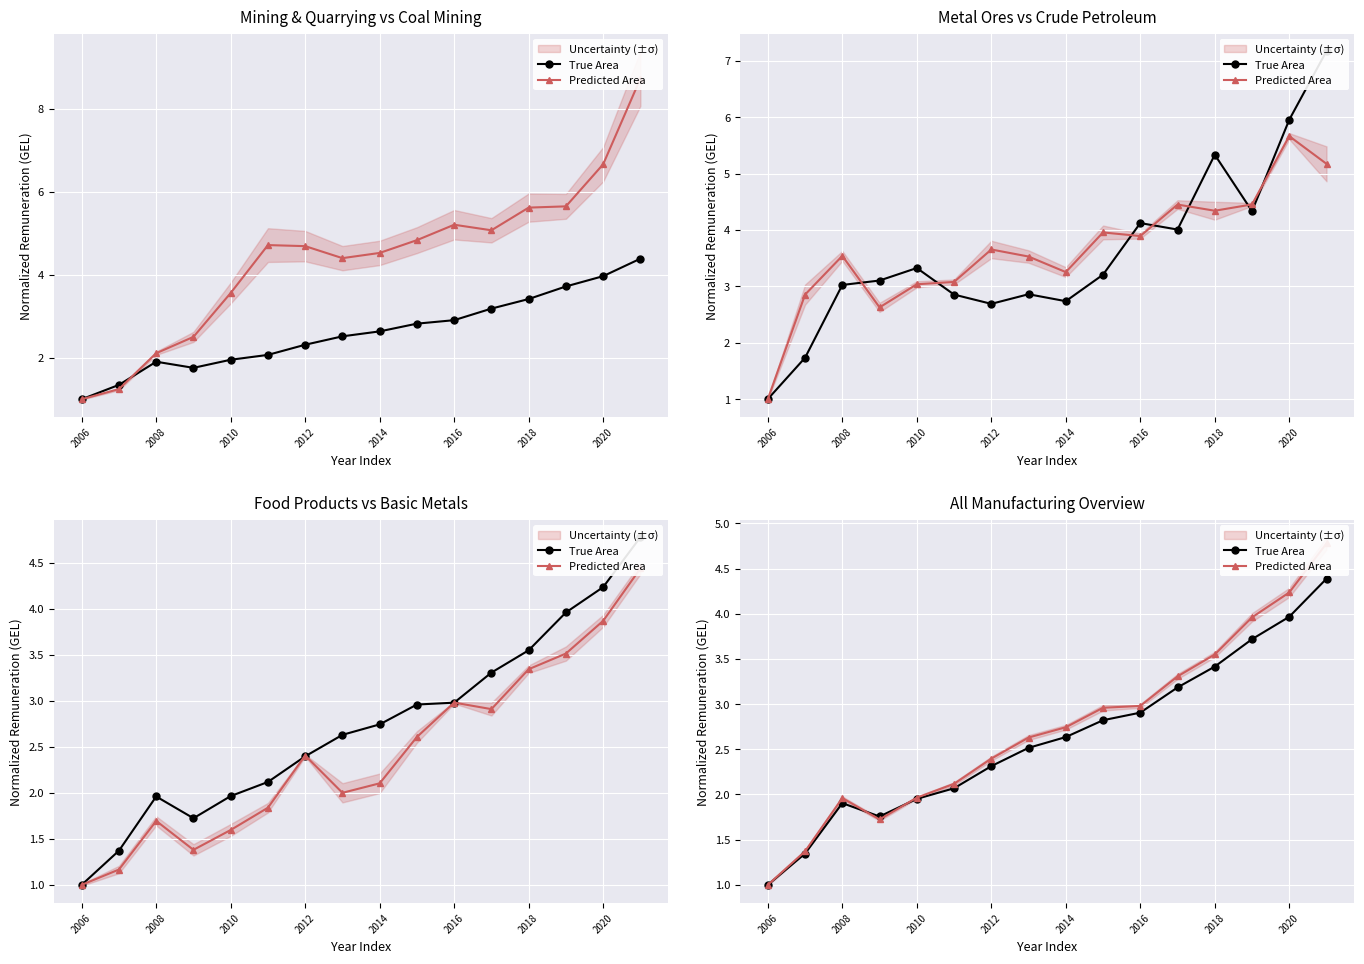

List the series in order of their overall mean, lowest first.

True Area, Predicted Area